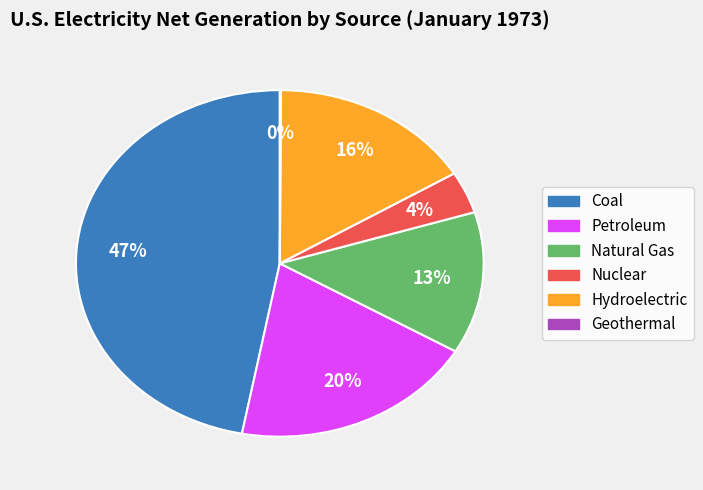

Which category has the biggest portion of the pie?

Coal